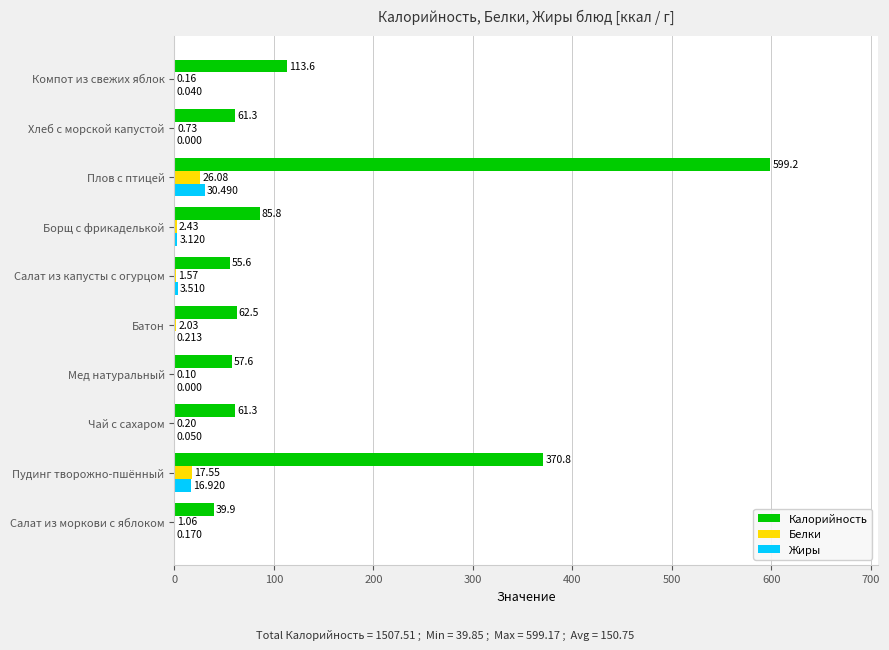

Which series has the largest range (max minus min)?

Калорийность